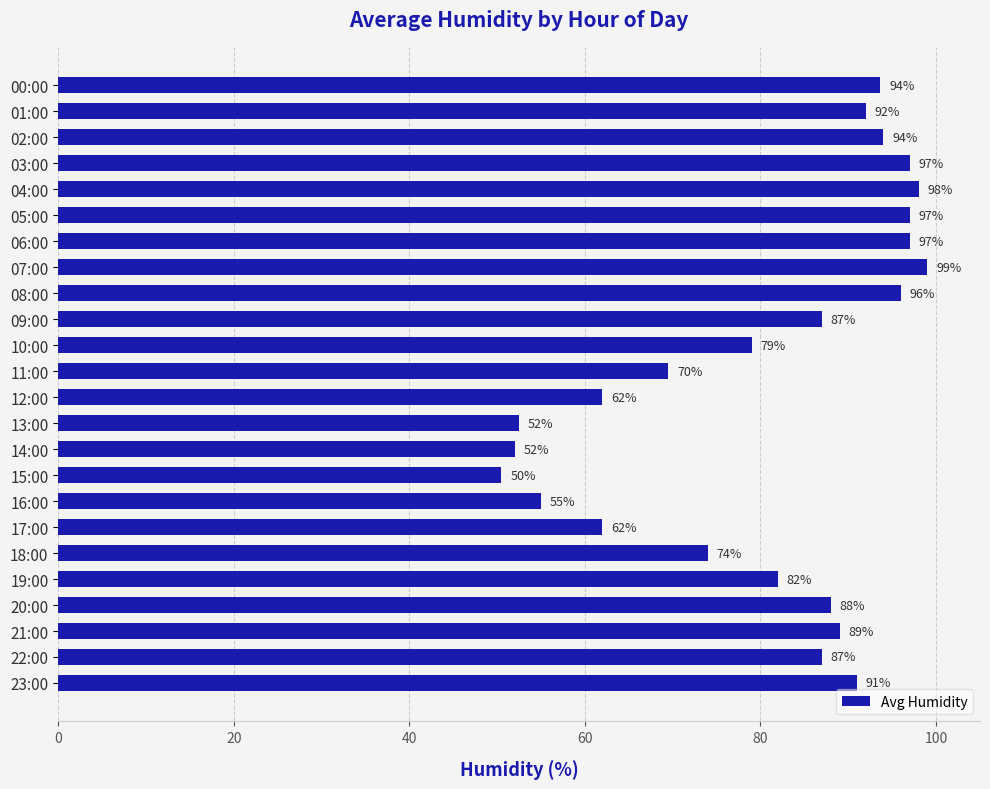

What is the label of the 9th bar from the bottom?

15:00